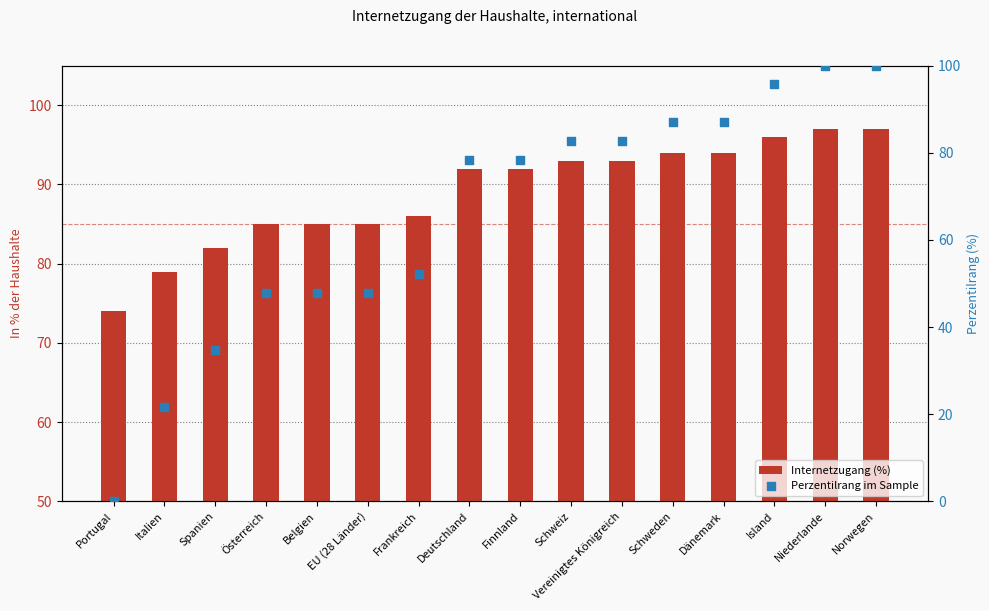

Which series has the largest total across all categories?

Internetzugang (%)